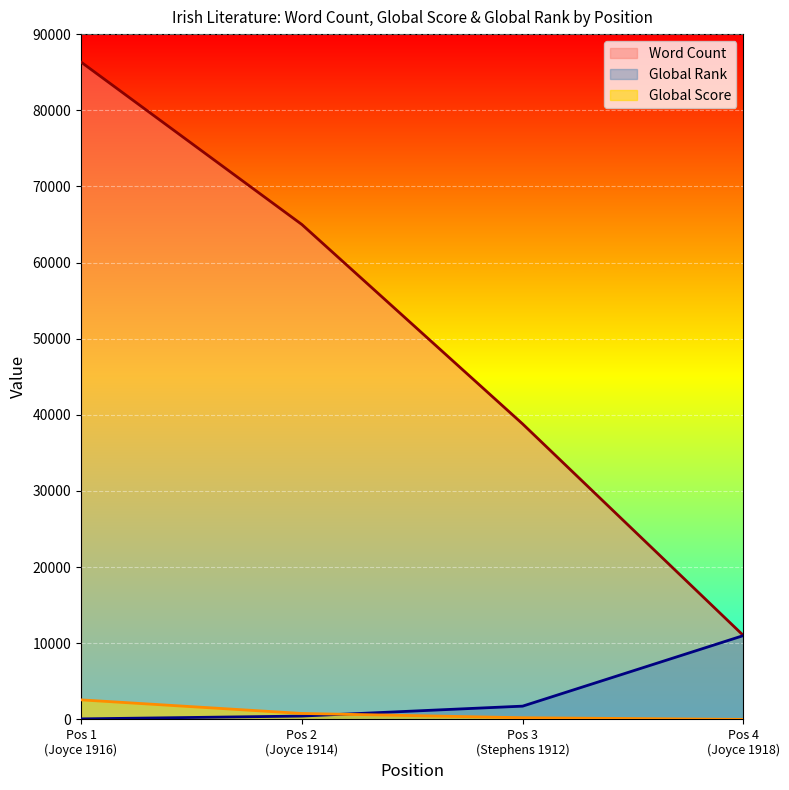

How many categories are shown in the chart?

4